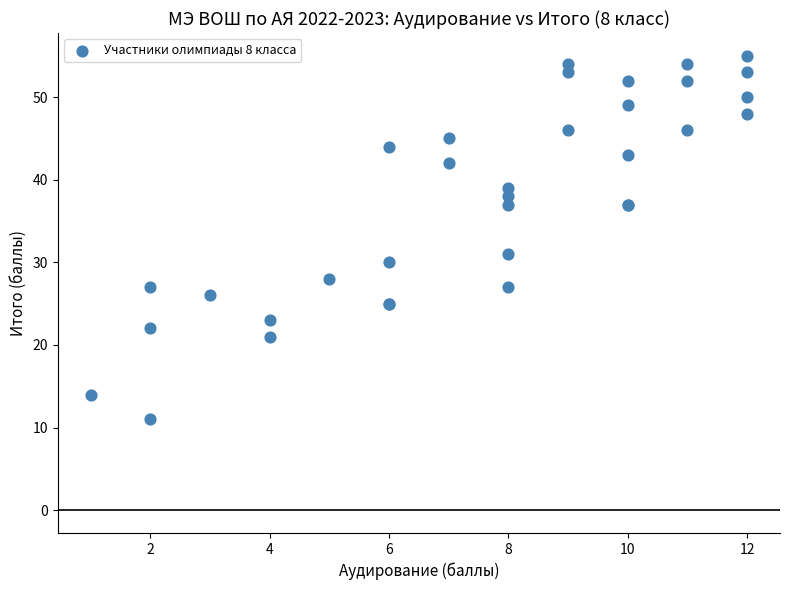

What Y value in the scatter plot is closest to 33?

31